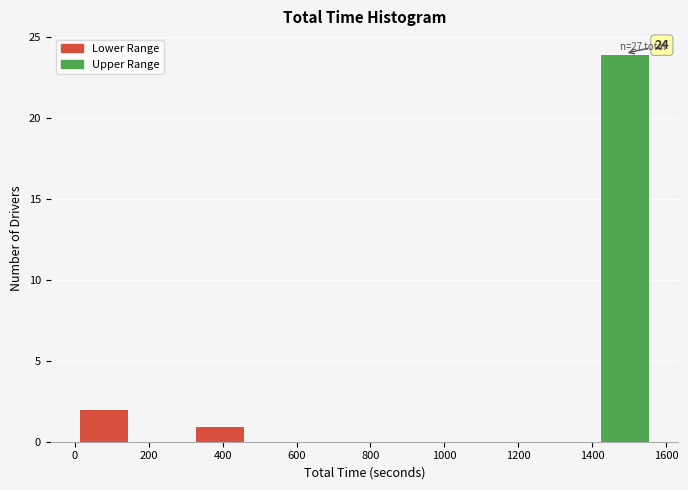

Over which range of the x-axis is the bar tallest?

1420 to 1560